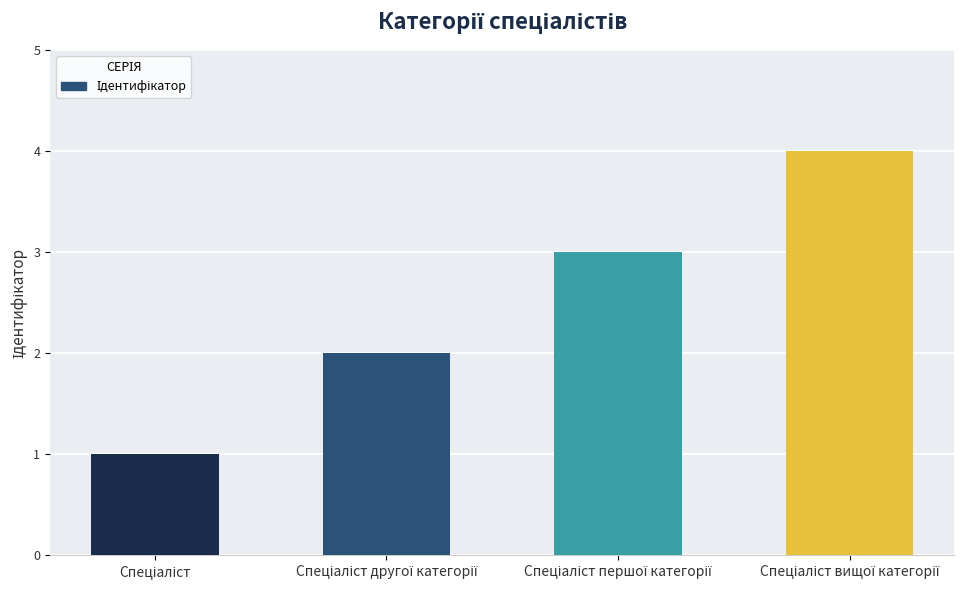

What is the sum of all values?

10